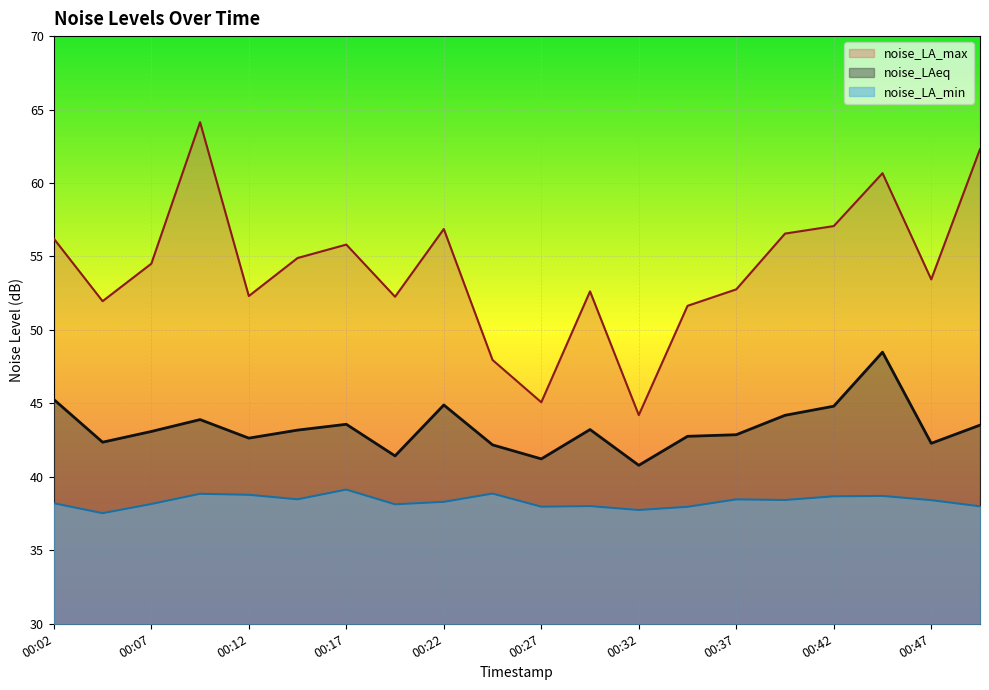

How many distinct data groups are displayed?

3